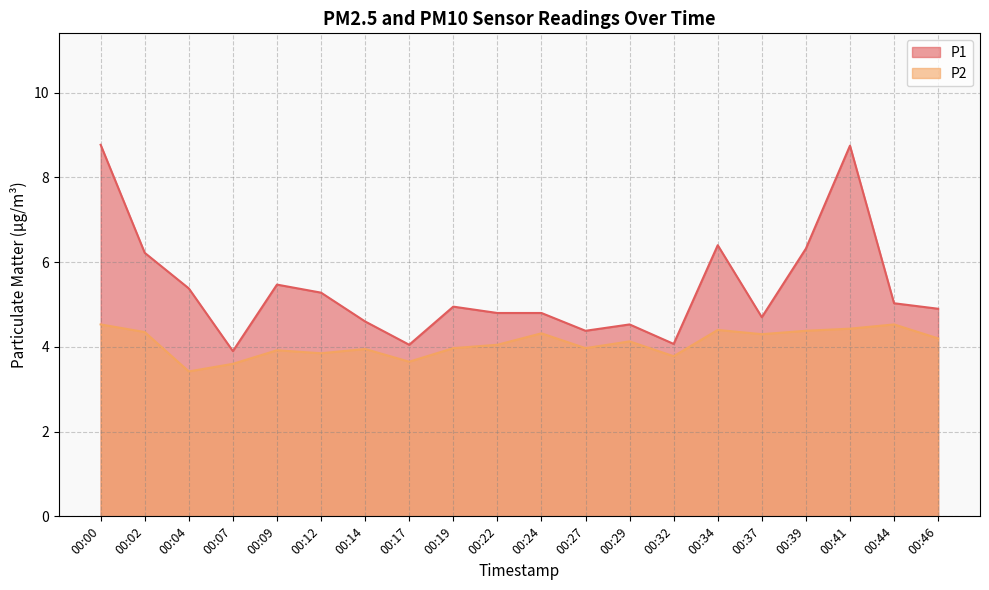

Which category has the lowest value across all series?

00:04